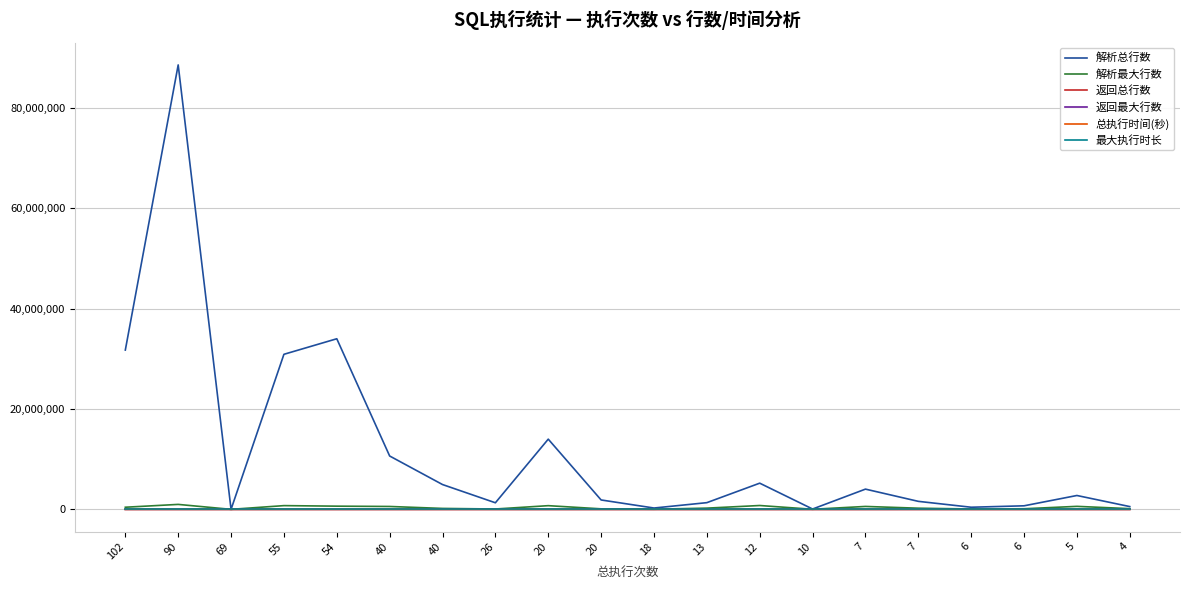

What is the average value of the 解析最大行数 series?

360665